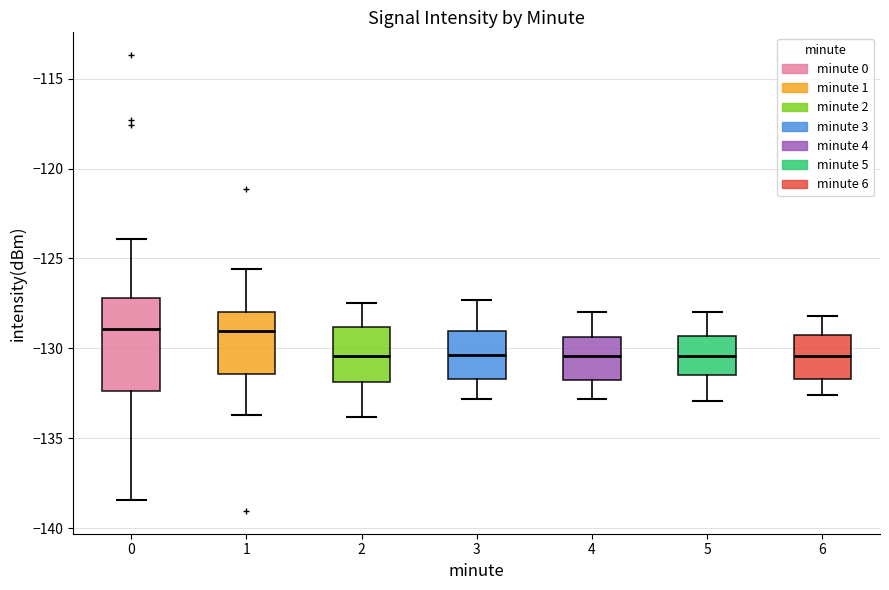

Reading left to right, read every box against the y-axis: the position of its median line, the range the box covers, and the ends of its whiskers. The values are not printed on the chart, so give them approximately, as read against the axis.

0: median -129.0, box -132.5 to -127.0, whiskers -138.5 to -124.0
1: median -129.0, box -131.5 to -128.0, whiskers -133.5 to -125.5
2: median -130.5, box -132.0 to -129.0, whiskers -134.0 to -127.5
3: median -130.5, box -131.5 to -129.0, whiskers -133.0 to -127.5
4: median -130.5, box -131.5 to -129.5, whiskers -133.0 to -128.0
5: median -130.5, box -131.5 to -129.5, whiskers -133.0 to -128.0
6: median -130.5, box -131.5 to -129.0, whiskers -132.5 to -128.0